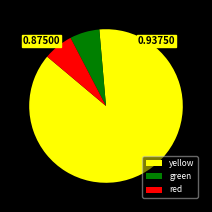

Do green and red together represent more than half of the pie?

No